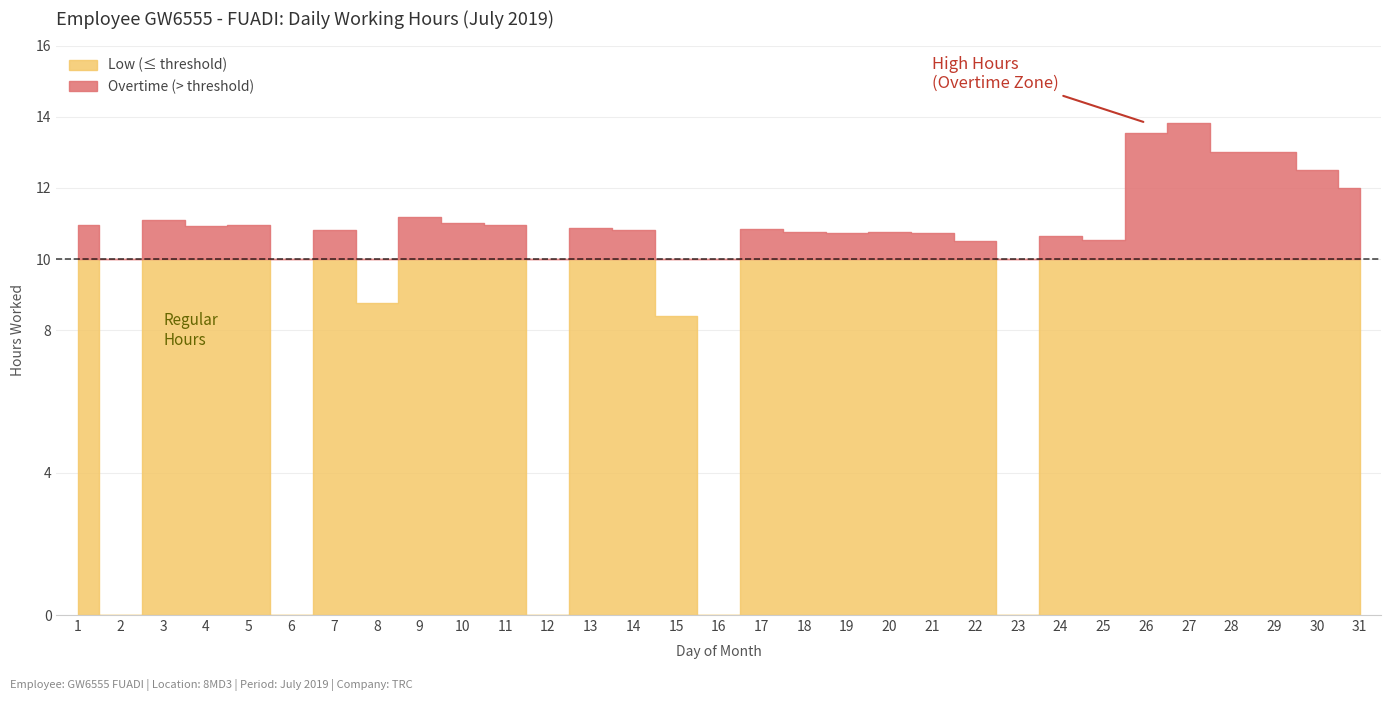

List the labels in order of value, largest first.

27, 26, 28, 29, 30, 31, 9, 3, 10, 5, 11, 1, 4, 13, 17, 7, 14, 18, 20, 19, 21, 24, 25, 22, 8, 15, 2, 6, 12, 16, 23